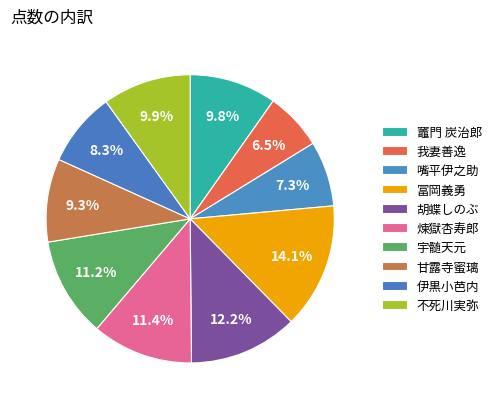

What percentage do 伊黒小芭内 and 冨岡義勇 together represent?

22.4%